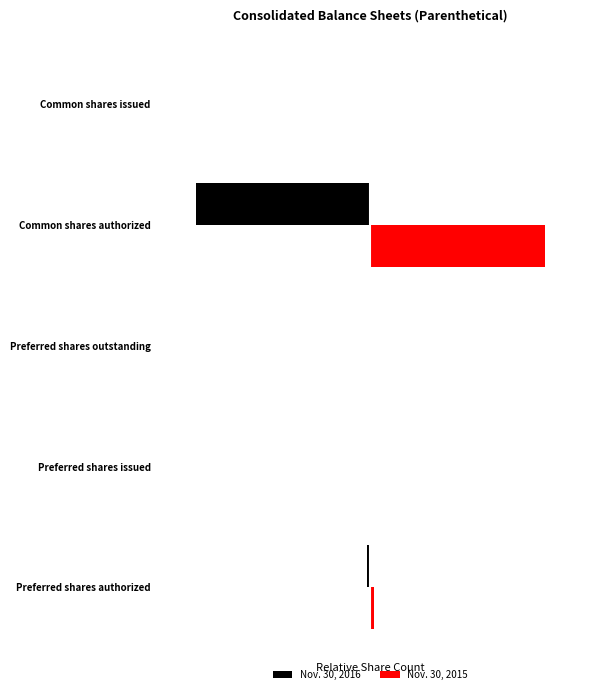

Count the number of data series in this chart.

2